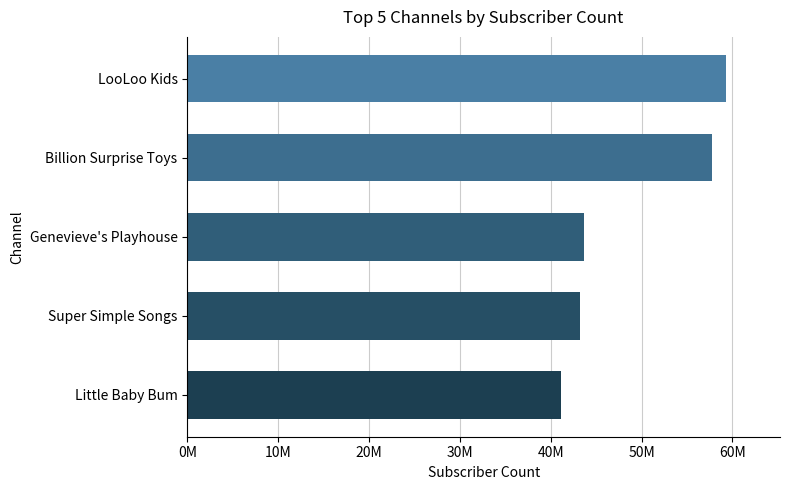

Which category has the highest value across all series?

LooLoo Kids